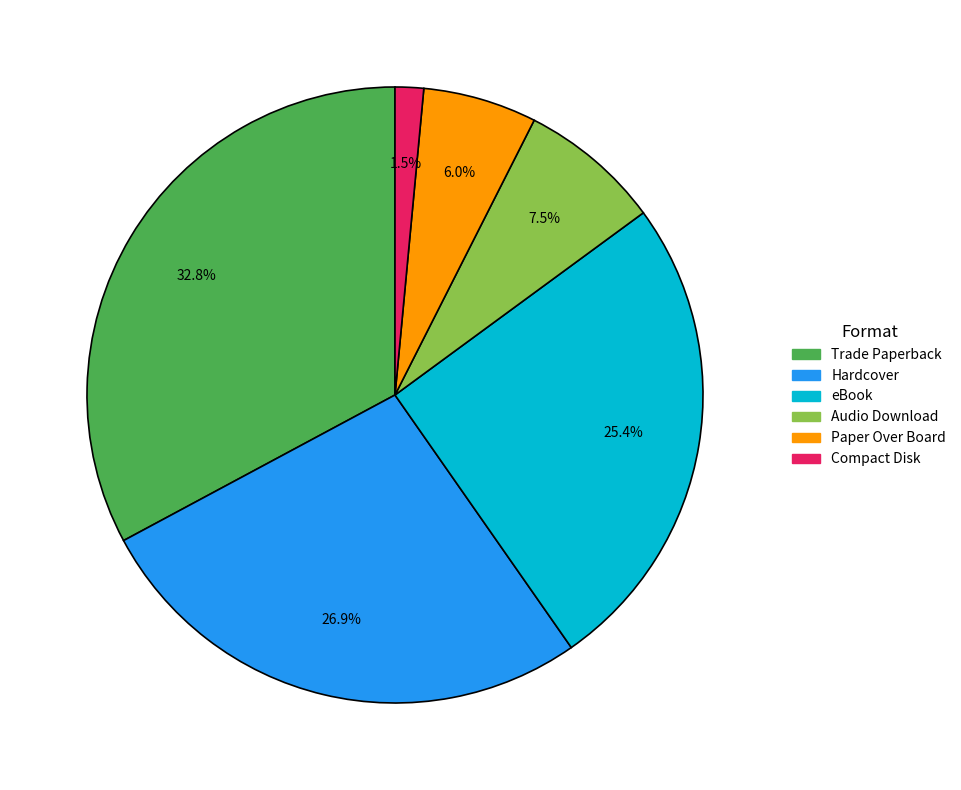

Rank the categories by value from highest to lowest.

Trade Paperback, Hardcover, eBook, Audio Download, Paper Over Board, Compact Disk